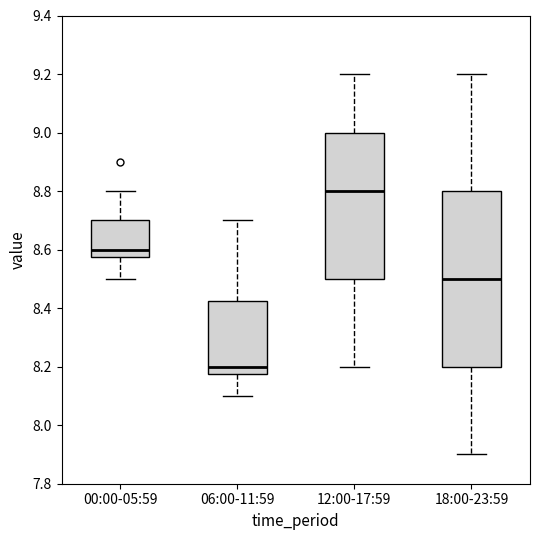

Which box's median line is the lowest?

06:00-11:59